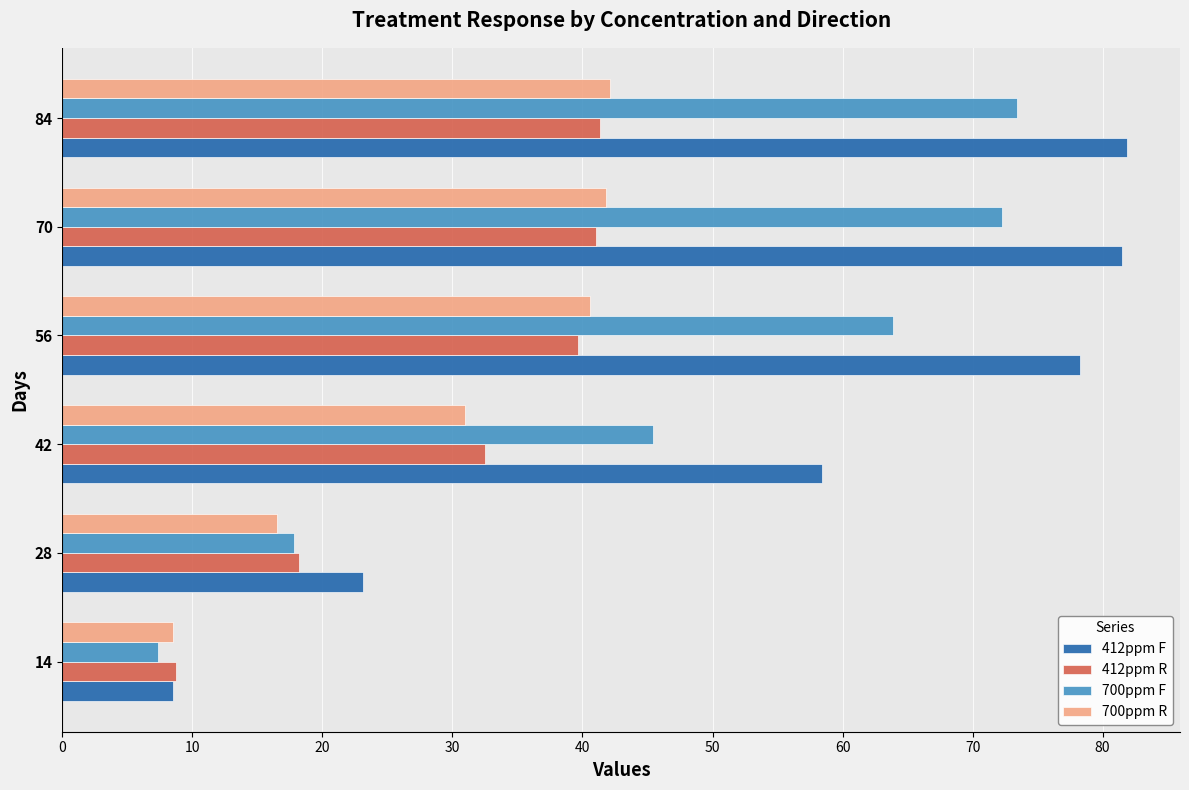

What is the difference between the second highest and minimum values in the 412ppm F series?

73.0